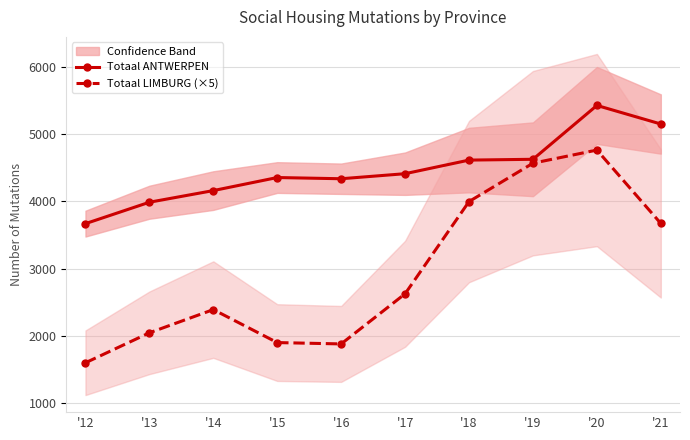

How many lines are shown in the chart?

2